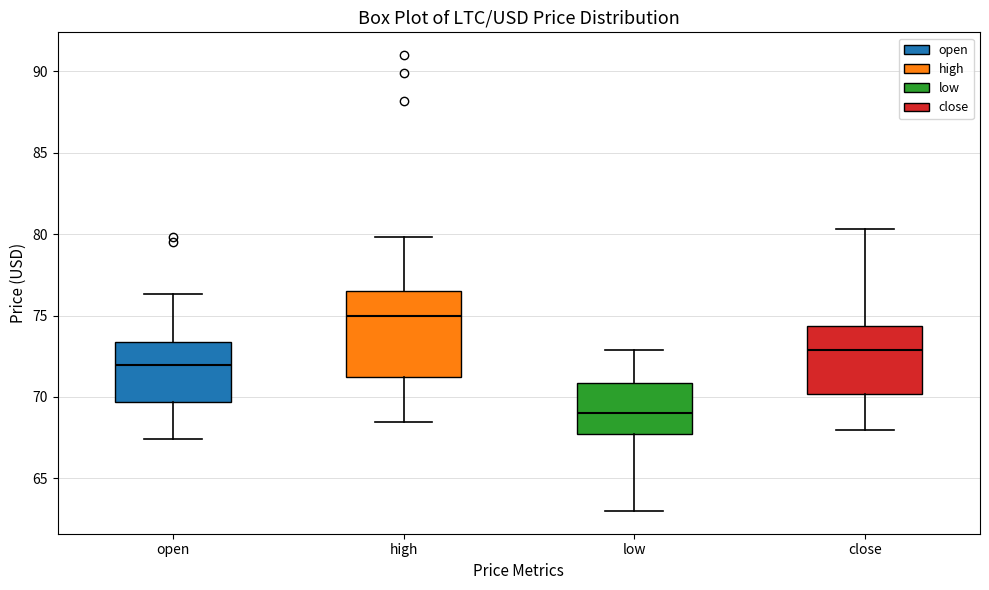

Reading left to right, transcribe this box plot: for each box, give where its median line is, the range the box spans, and where its two whiskers end, as read against the y-axis. The values are not printed on the chart, so give them approximately, as read against the axis.

open: median 72.0, box 69.5 to 73.5, whiskers 67.5 to 76.5
high: median 75.0, box 71.5 to 76.5, whiskers 68.5 to 80.0
low: median 69.0, box 67.5 to 71.0, whiskers 63.0 to 73.0
close: median 73.0, box 70.0 to 74.5, whiskers 68.0 to 80.5